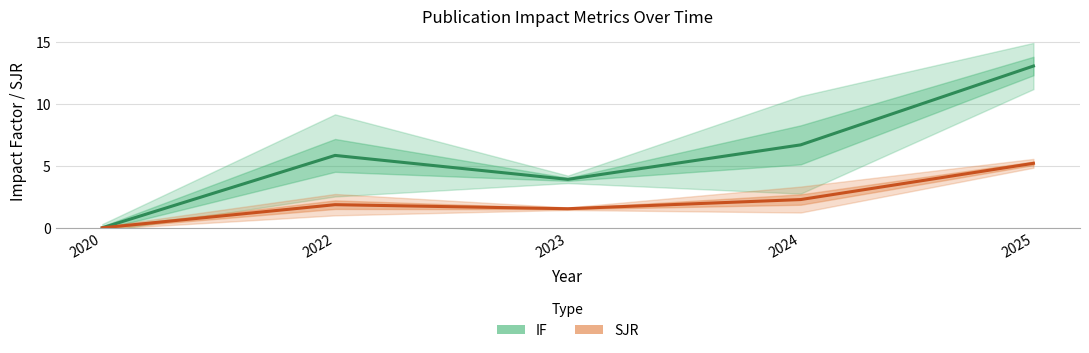

What is the average value of the SJR series?

2.2